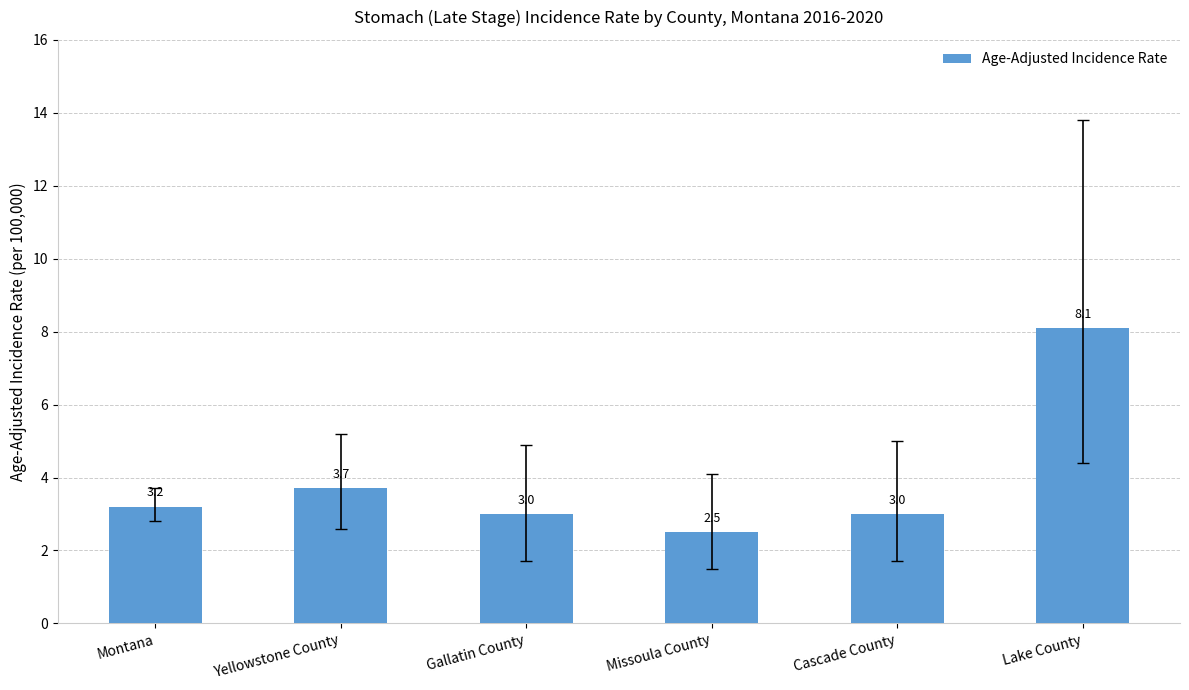

What is the average value?

3.9